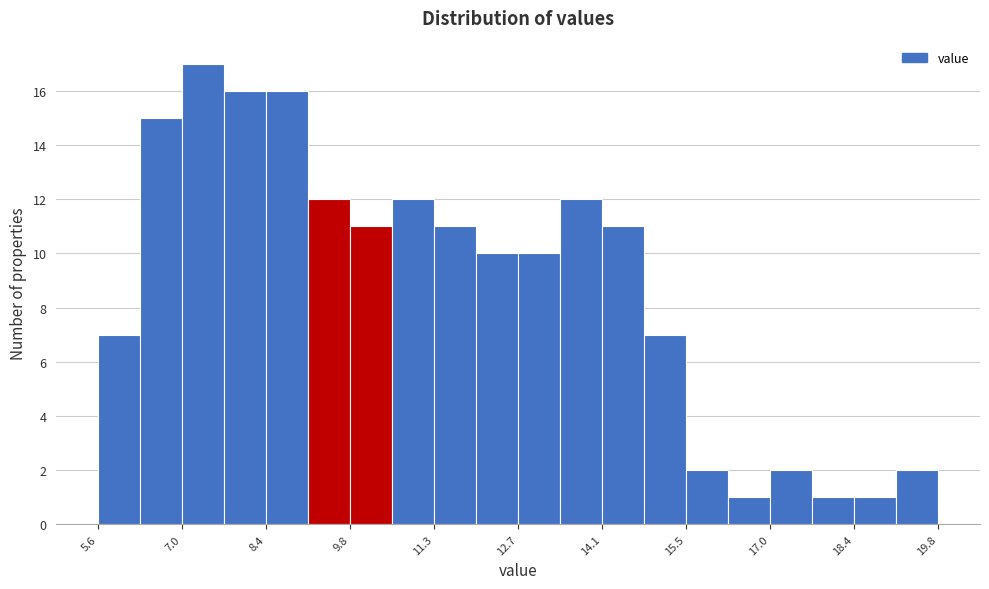

Read against the x-axis, roughly where is the centre of the tallest bar?

7.4